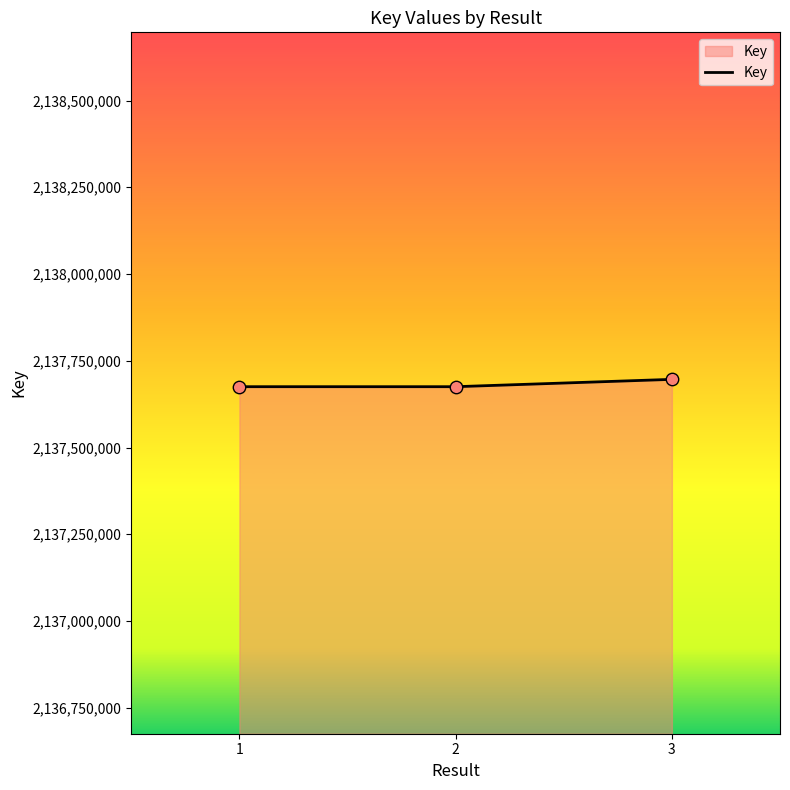

What is the change in value from 2 to 3?

+21161